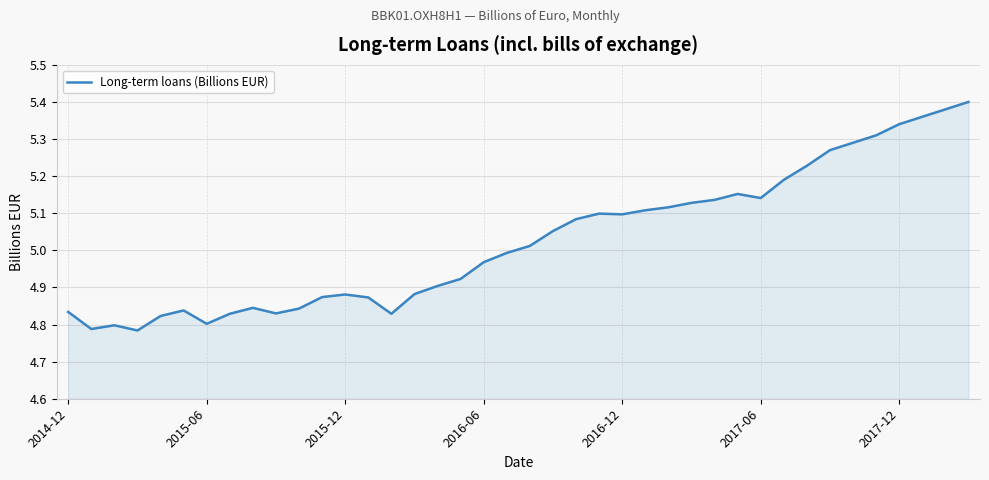

What is the difference between the maximum and minimum values?

0.6